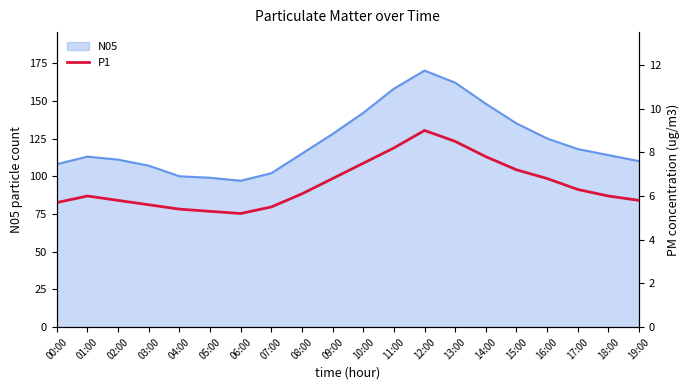

Does the chart display data point markers on the line(s)?

No